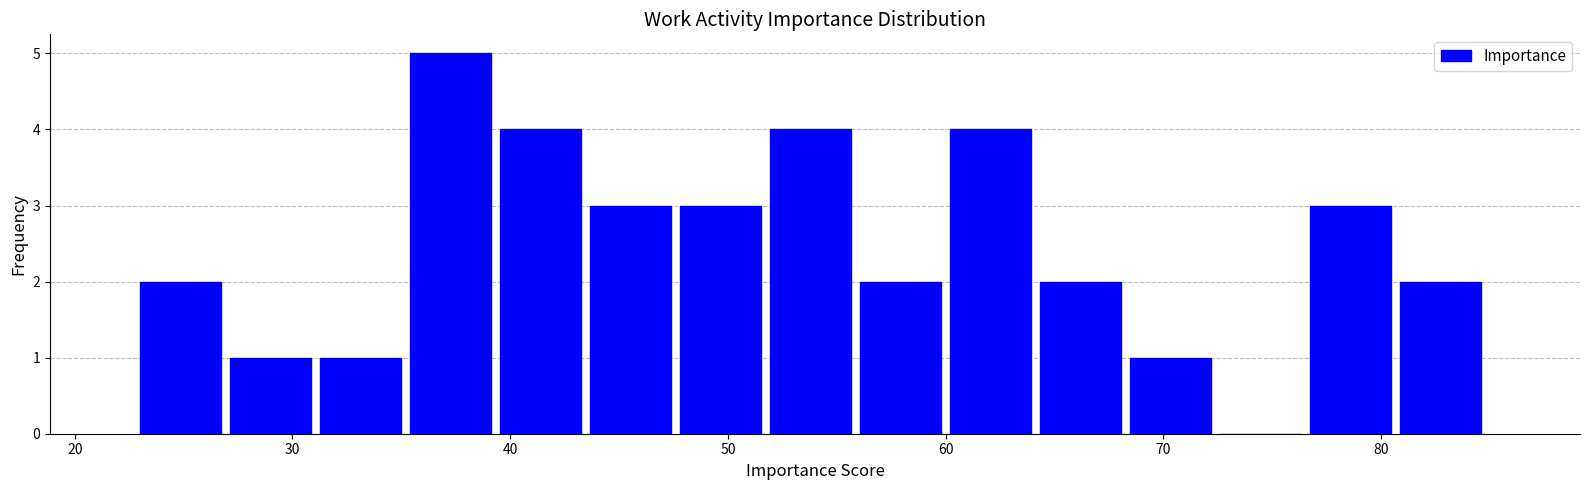

What is the height of the bar covering 23 to 27 on the x-axis? Neither the bar edges nor the heights are printed on the chart, so give them approximately, as read against the axes.

2